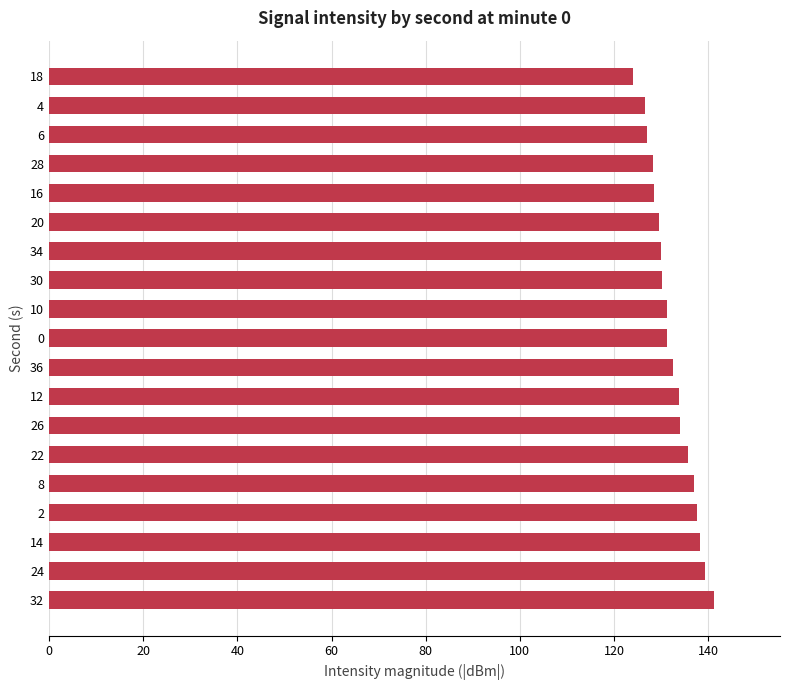

What is the greatest value displayed?

141.1